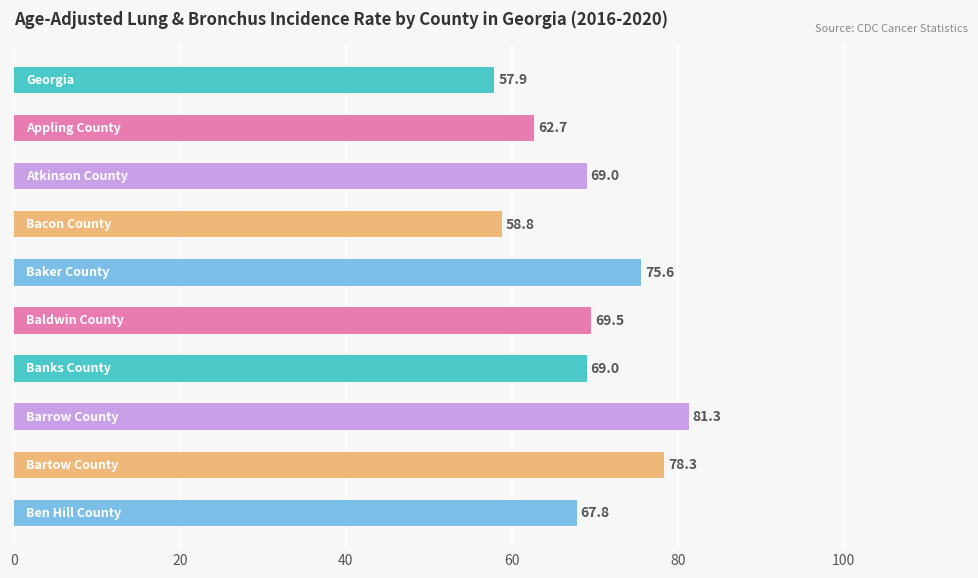

What is the sum of all values?

689.9